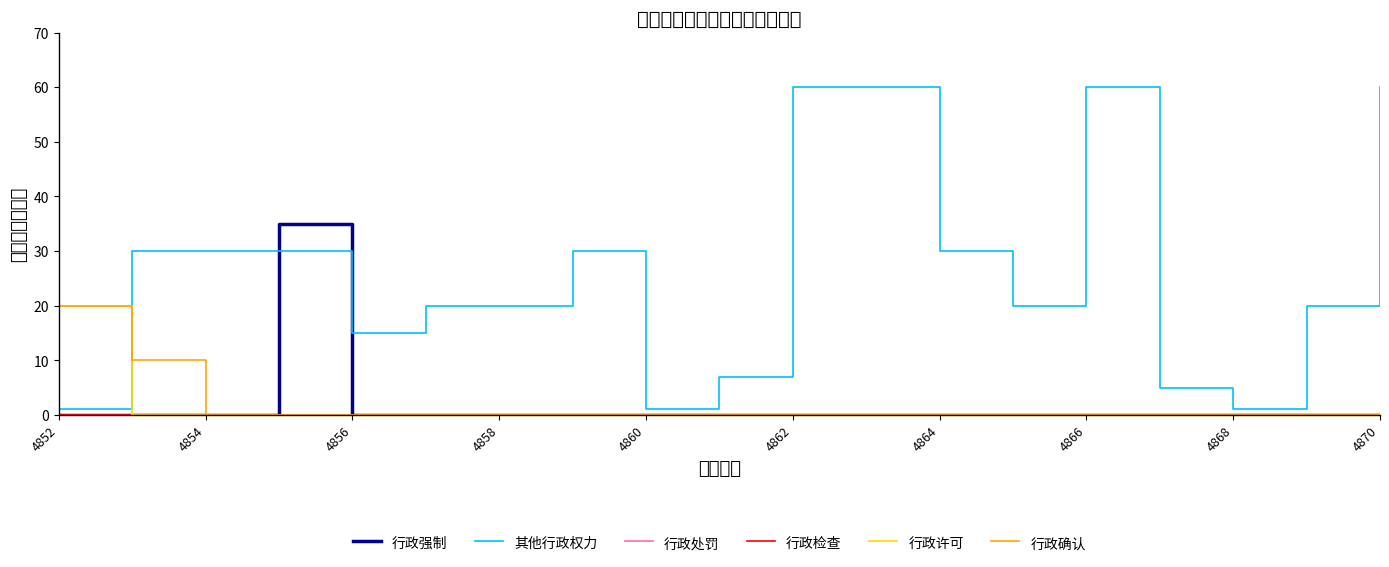

True or false: 行政强制 and 行政确认 cross at least once.

False